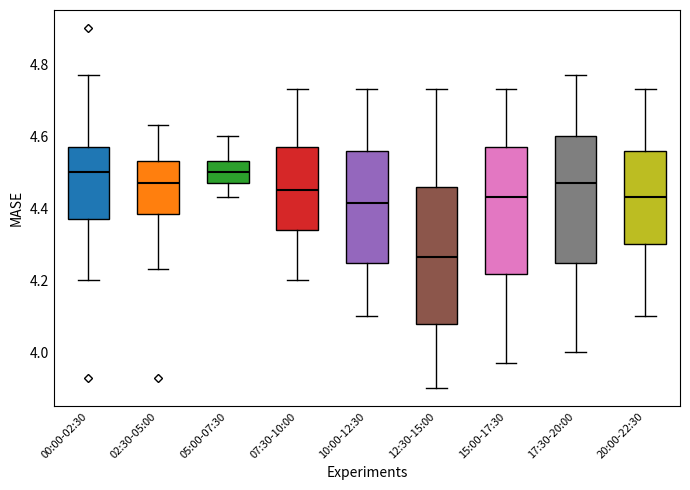

Where is the upper edge of the box for 00:00-02:30 on the y-axis? The values are not printed on the chart, so give them approximately, as read against the axis.

4.58